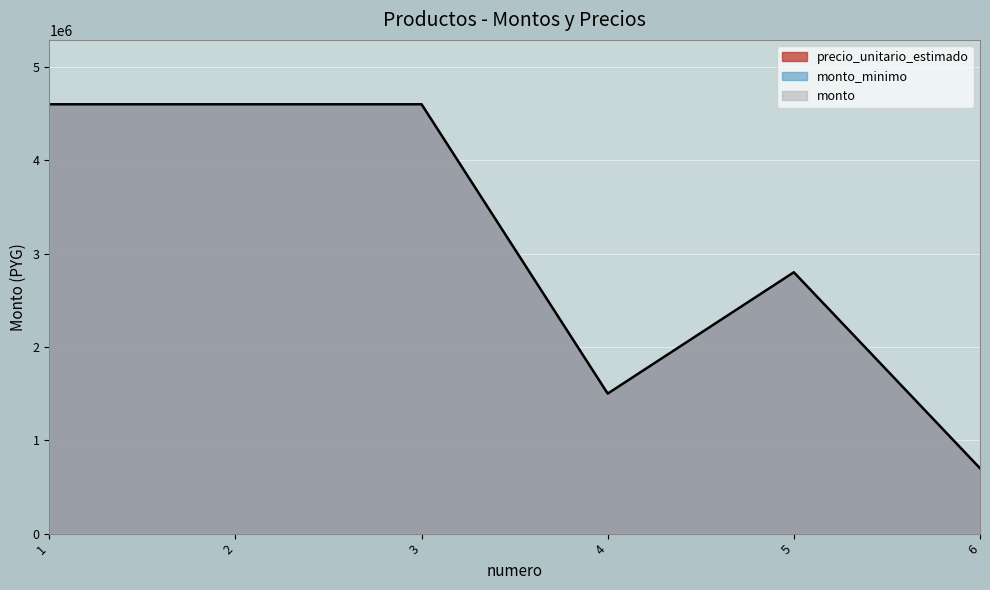

True or false: monto_minimo and monto cross at least once.

False